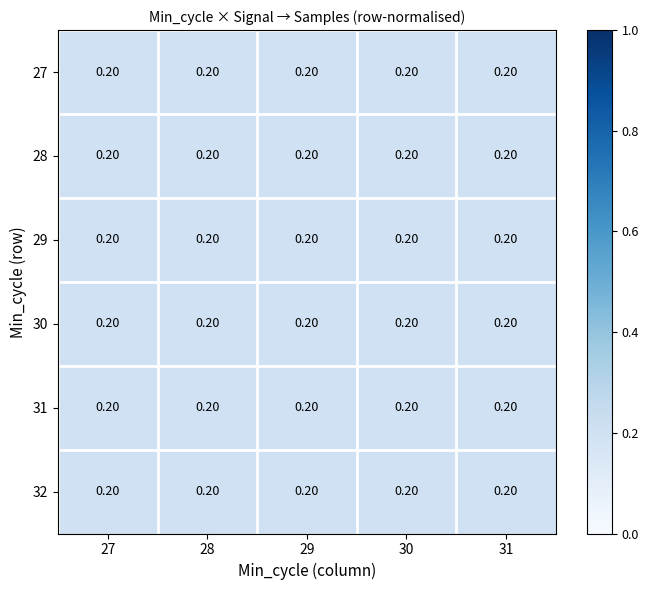

The value of 27 at 28 is 0.2. True or false?

True